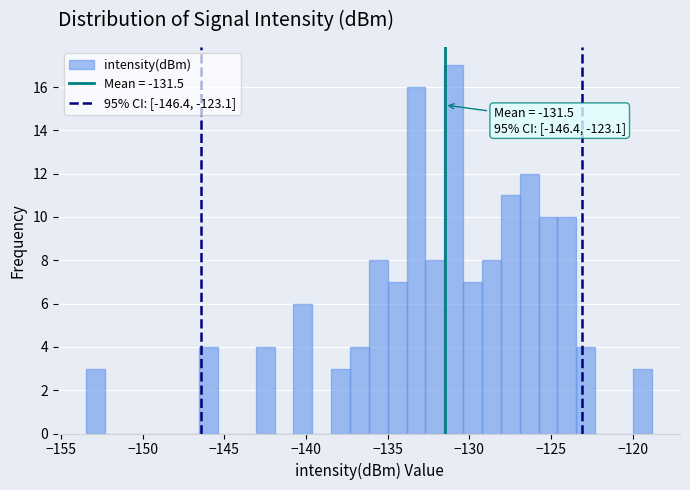

Read against the x-axis, roughly where is the centre of the tallest bar?

-131.0